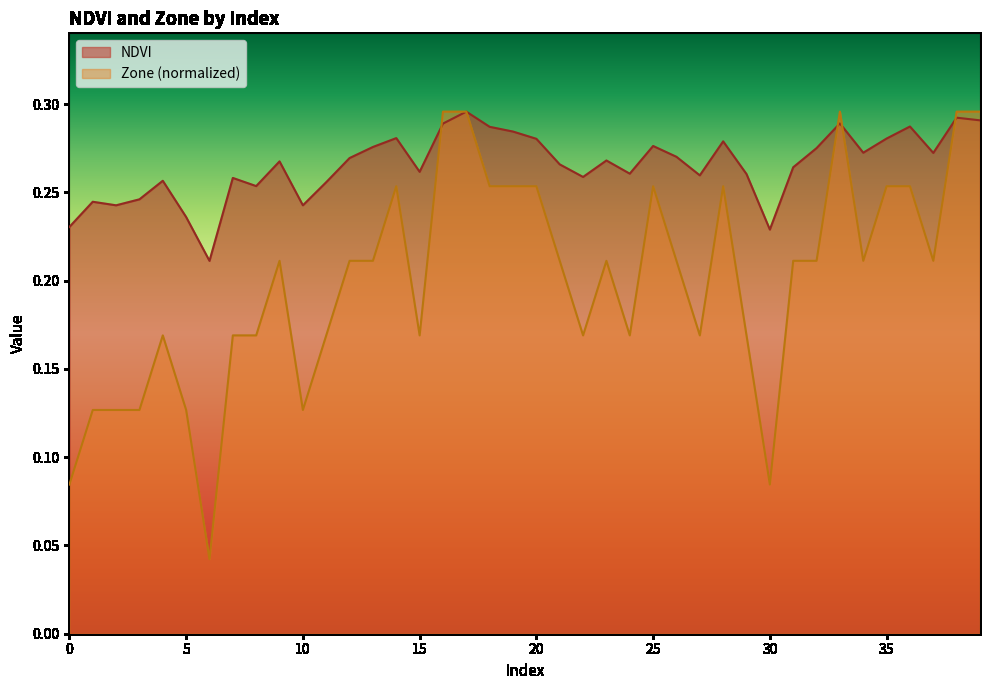

How many lines are shown in the chart?

2